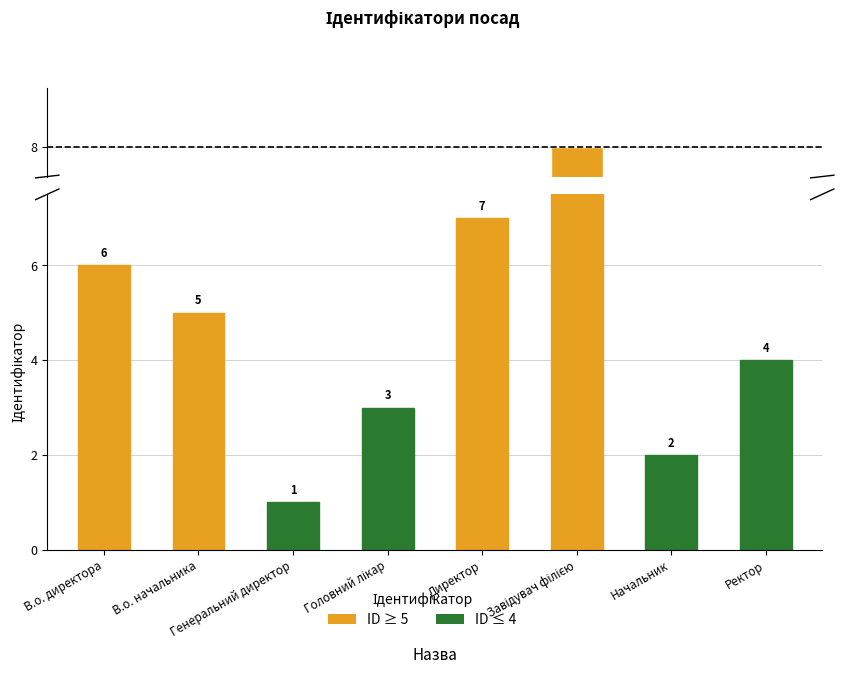

Between В.о. директора and Ректор, which is larger?

В.о. директора